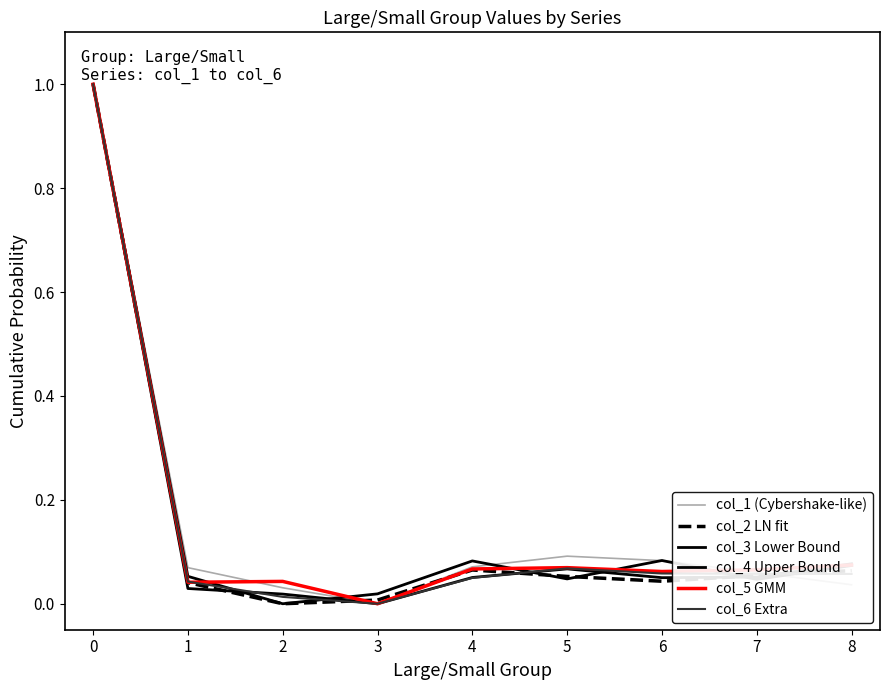

Where do col_5 GMM and col_3 Lower Bound first cross each other?

0 and 1